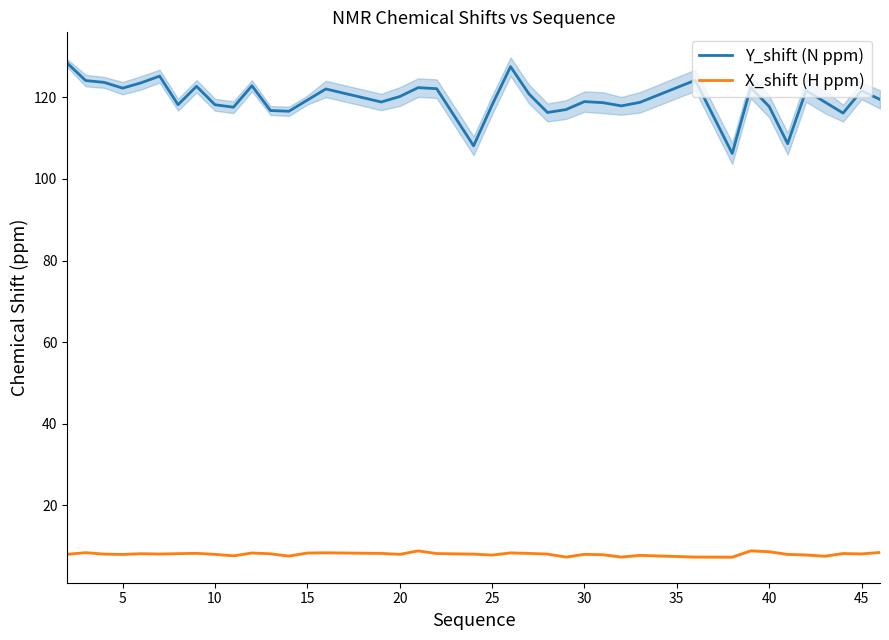

What is the highest value of the Y_shift (N ppm) series?

128.4